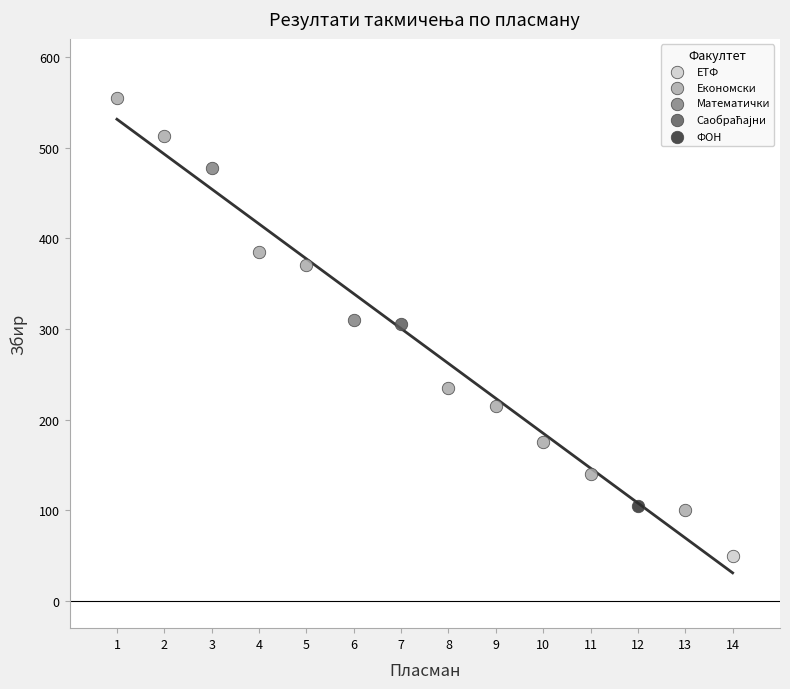

Which series reaches the minimum Y coordinate?

ЕТФ